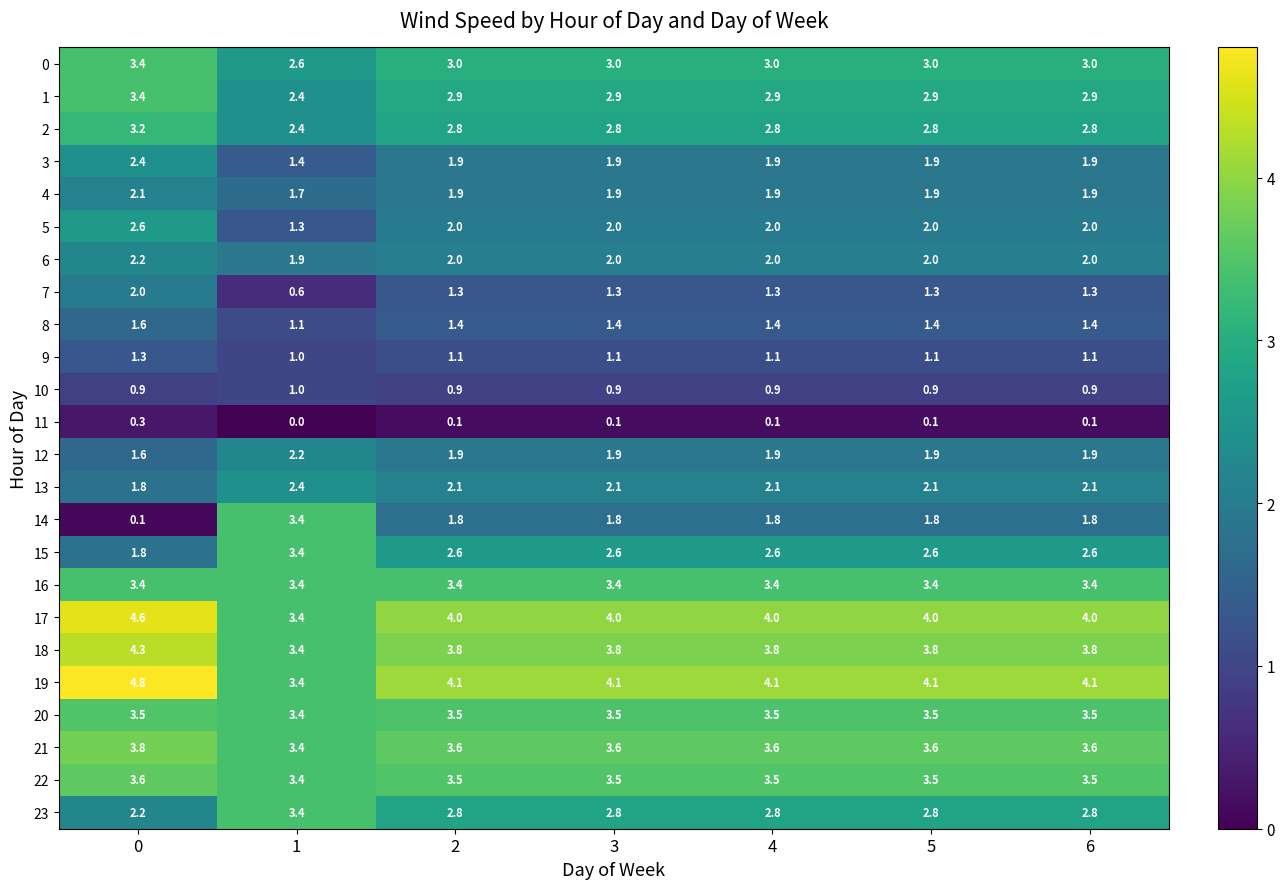

Count the 20 values in the range 3 to 4.

7